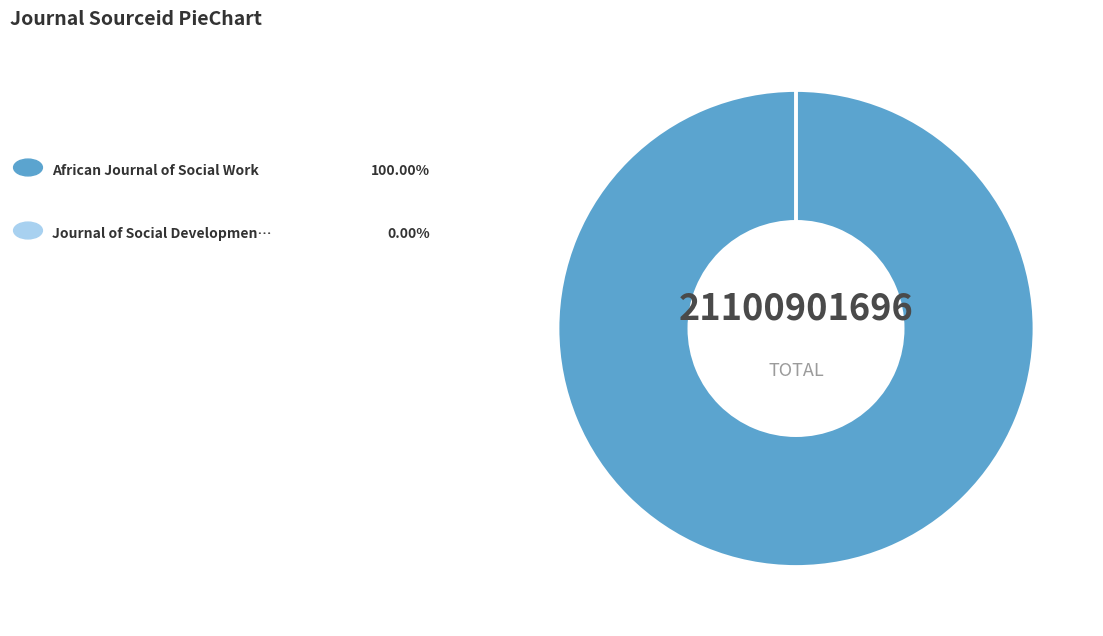

Is there a majority slice in this chart?

Yes